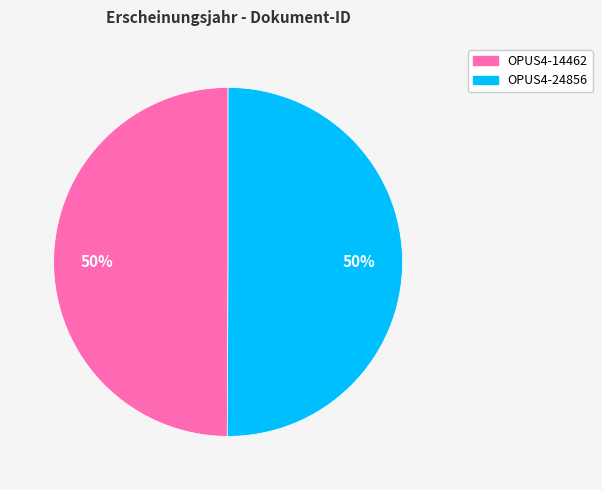

Do OPUS4-24856 and OPUS4-14462 together represent more than half of the pie?

Yes